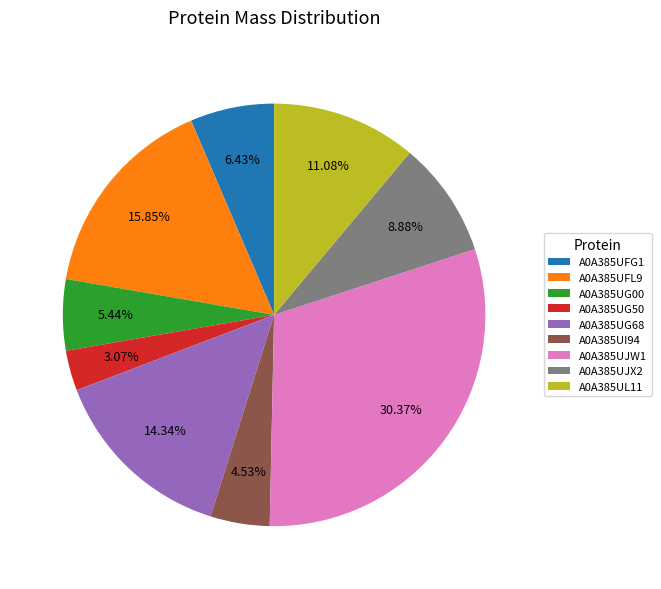

To the nearest percent, what is the combined percentage of A0A385UJX2 and A0A385UJW1?

39%